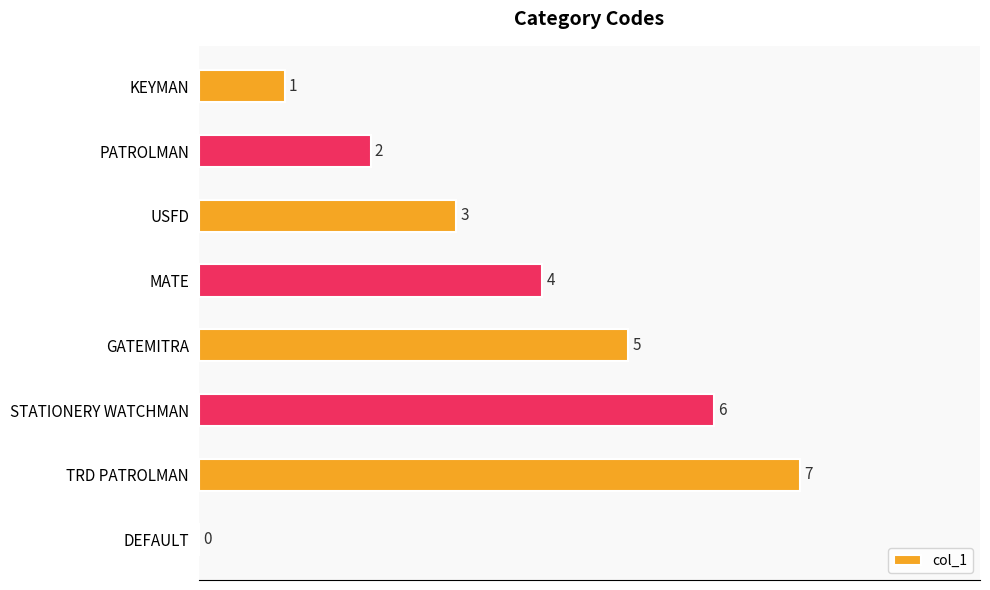

Count the values in the range 2 to 6.

5